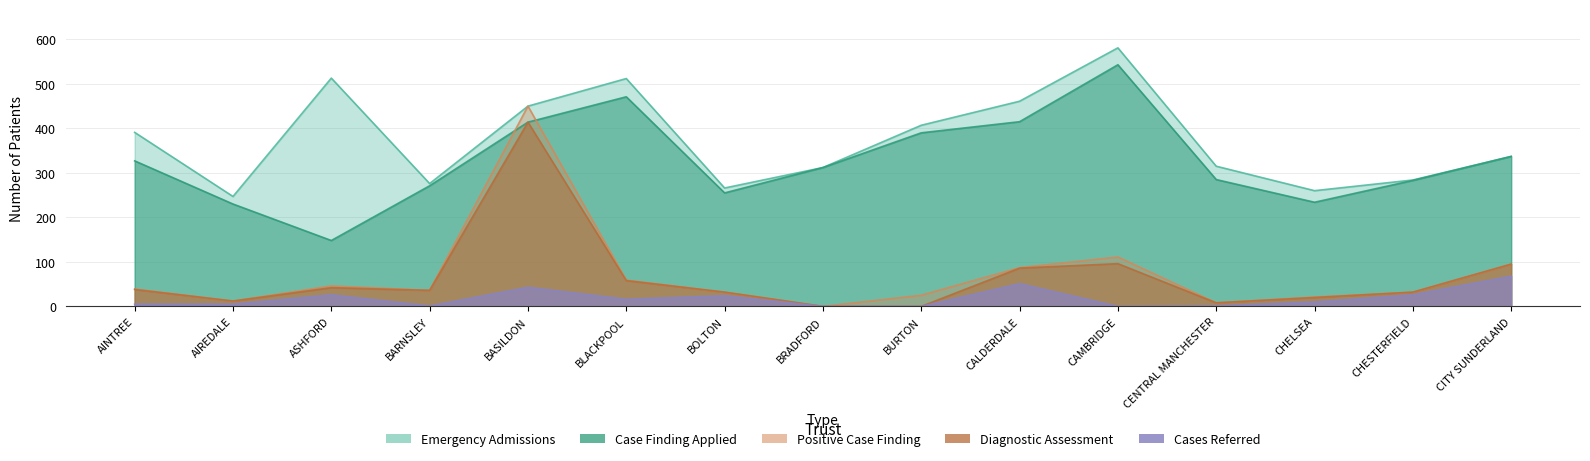

Rank the series at AIREDALE from lowest to highest value.

Cases Referred, Positive Case Finding, Diagnostic Assessment, Case Finding Applied, Emergency Admissions